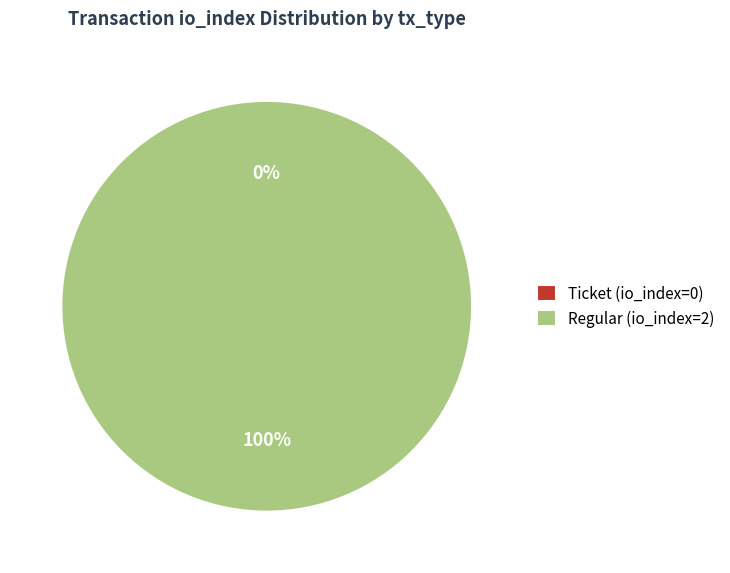

To the nearest percent, what is the difference between the largest and smallest slice percentages?

100%